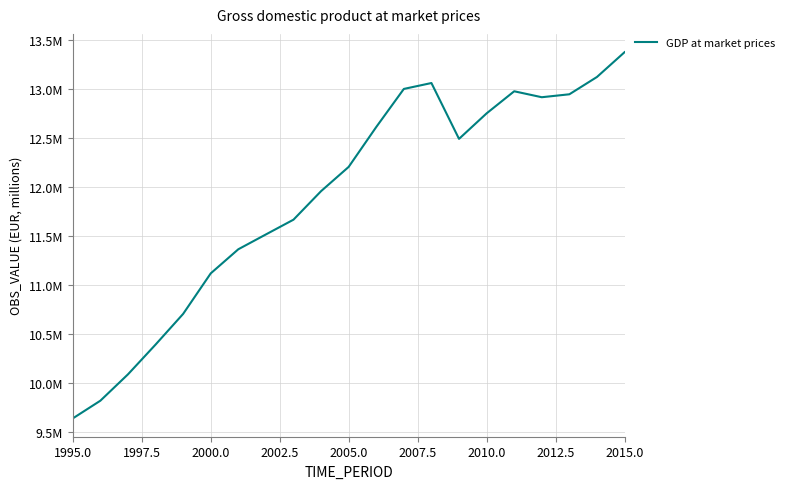

Does the chart display data point markers on the line(s)?

No